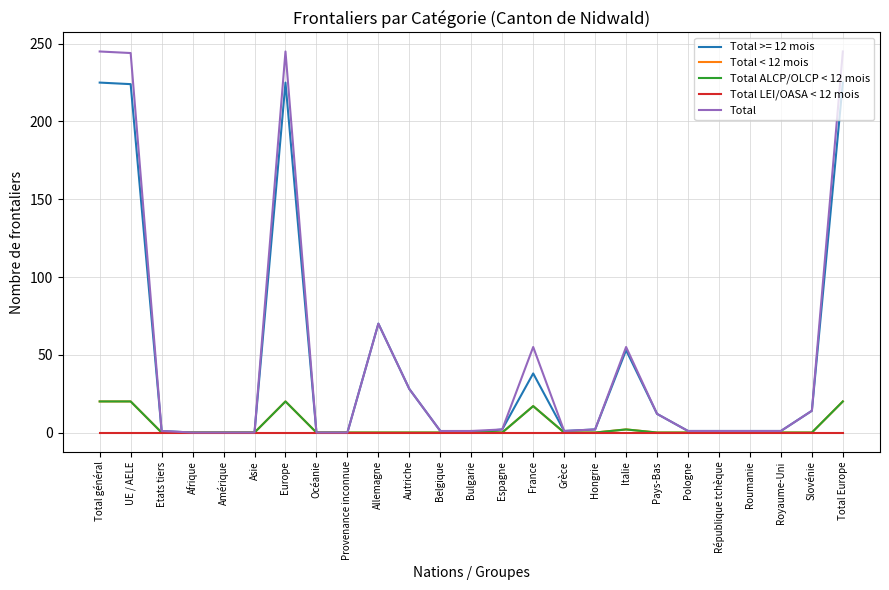

At which category does Total ALCP/OLCP < 12 mois reach its first local peak?

Europe